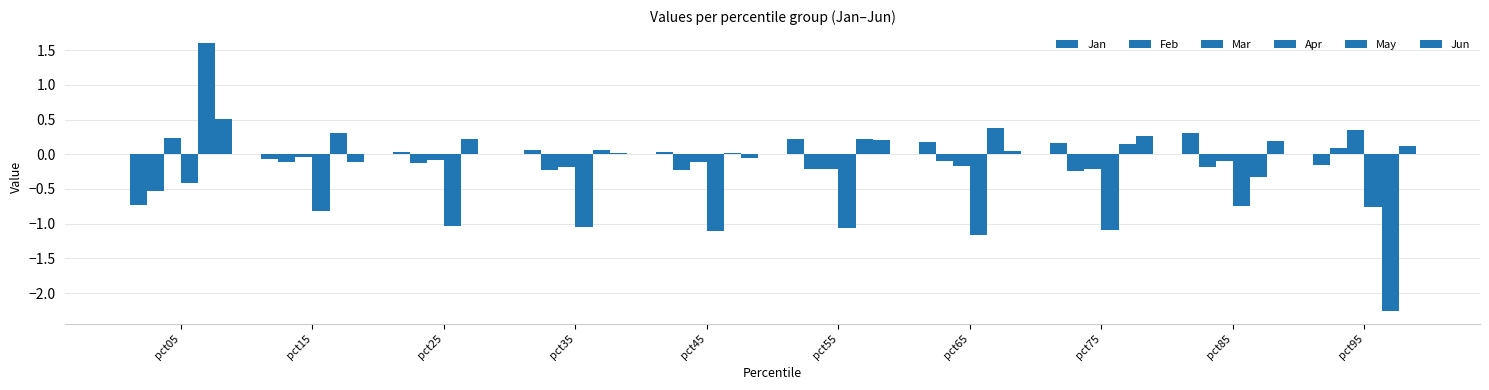

At pct25, list the series in order from largest to smallest.

May, Jan, Jun, Mar, Feb, Apr